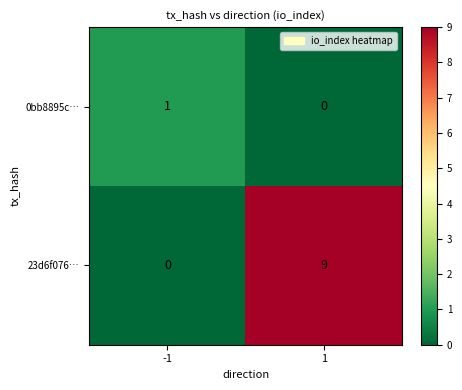

Rank the series by their maximum value, from highest to lowest.

23d6f076…, 0bb8895c…